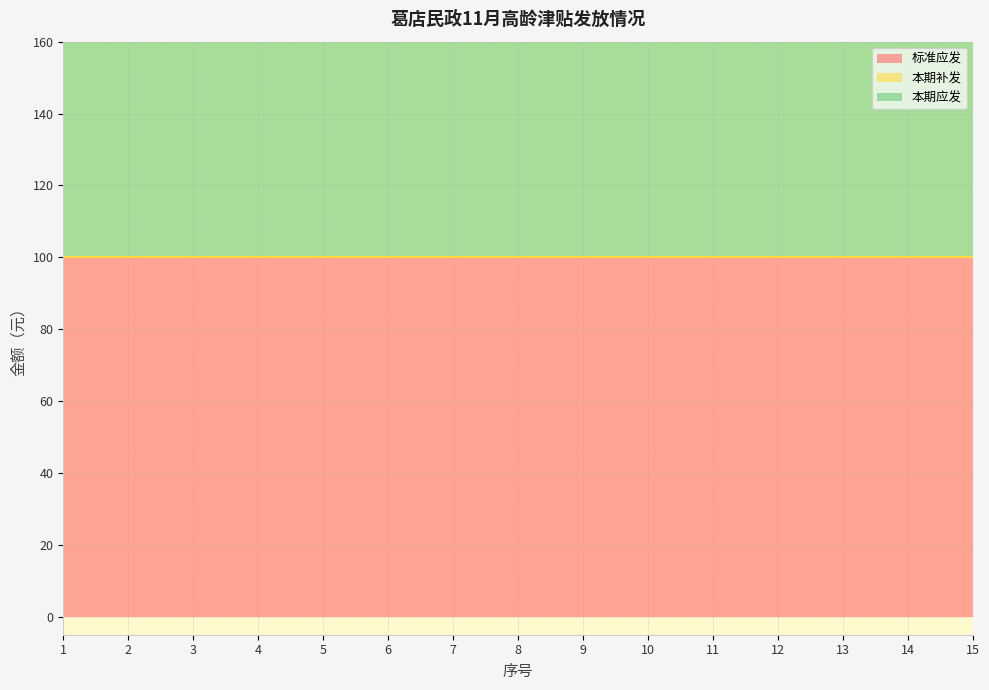

True or false: 本期补发 has more than 2 points higher than both neighbors.

False